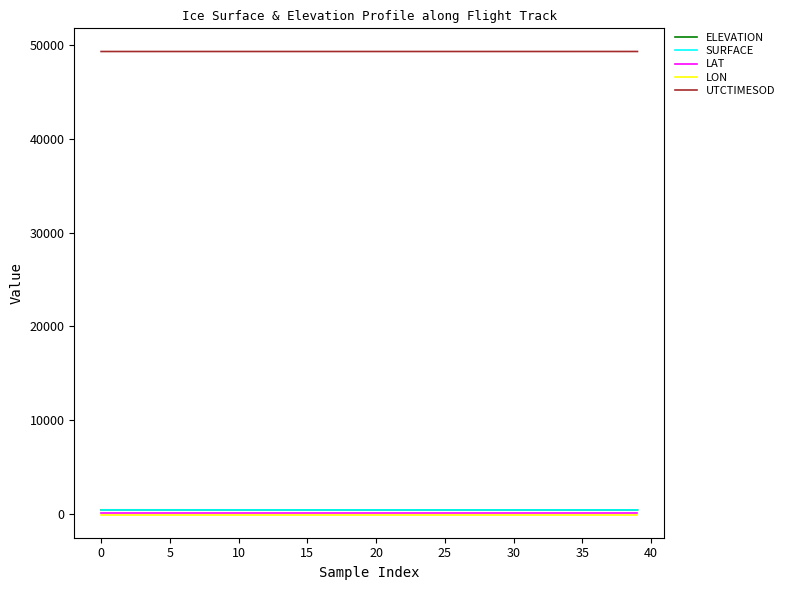

Which series has the largest total across all categories?

UTCTIMESOD